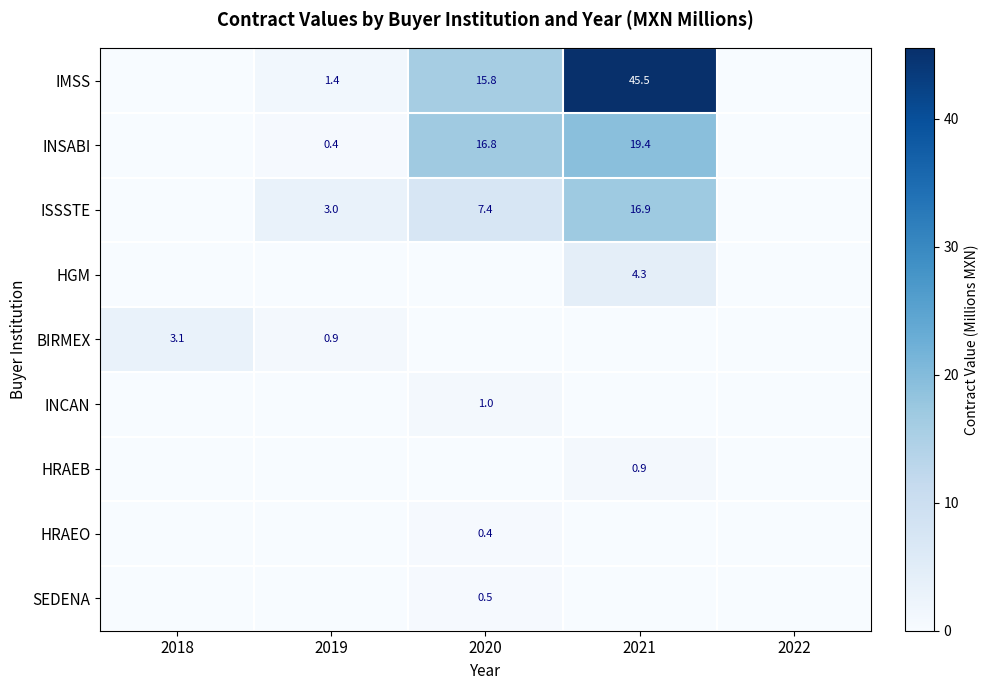

Is it true that HGM equals 4.3 at 2021?

True